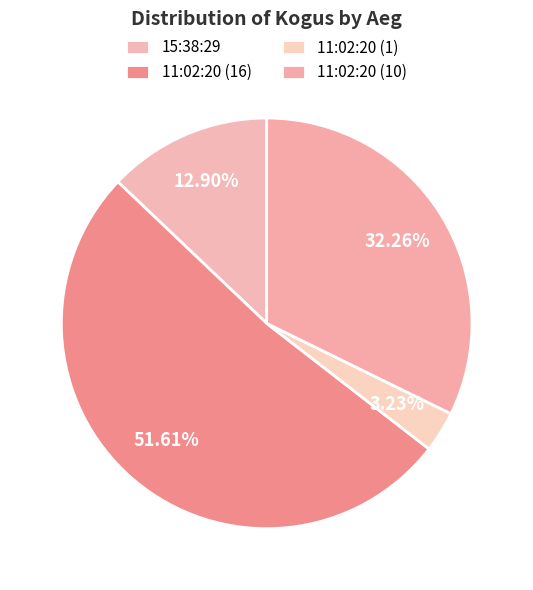

Which has a higher value, 11:02:20 (16) or 11:02:20 (10)?

11:02:20 (16)